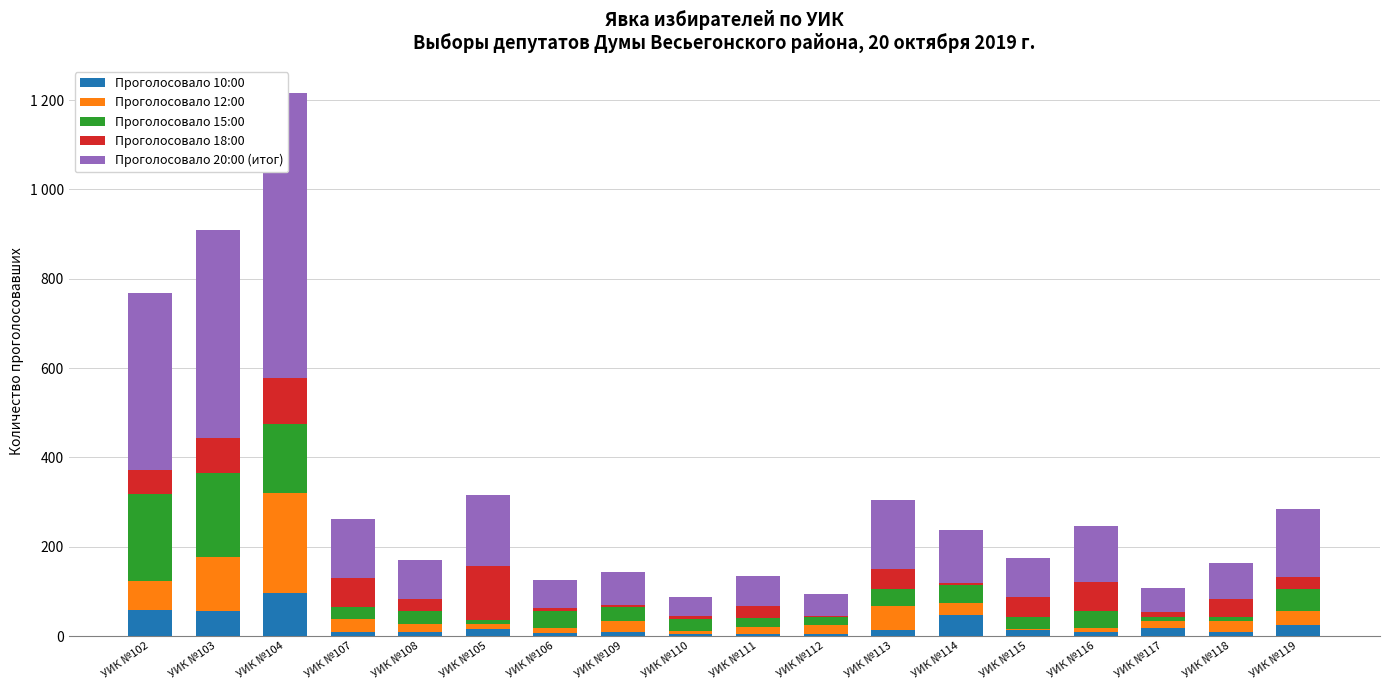

Is it true that Проголосовало 15:00 equals 11 at УИК №105?

True